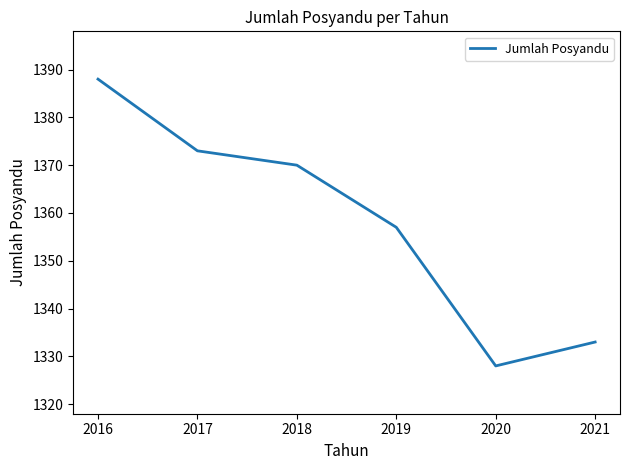

How many distinct data groups are displayed?

1